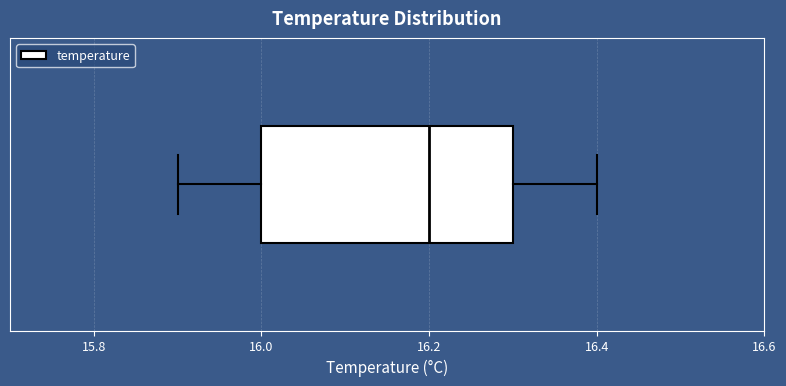

Read this box plot against the x-axis: the position of the median line, the range covered by the box, and the ends of both whiskers. The values are not printed on the chart, so give them approximately, as read against the axis.

median 16.2, box 16.0 to 16.3, whiskers 15.9 to 16.4